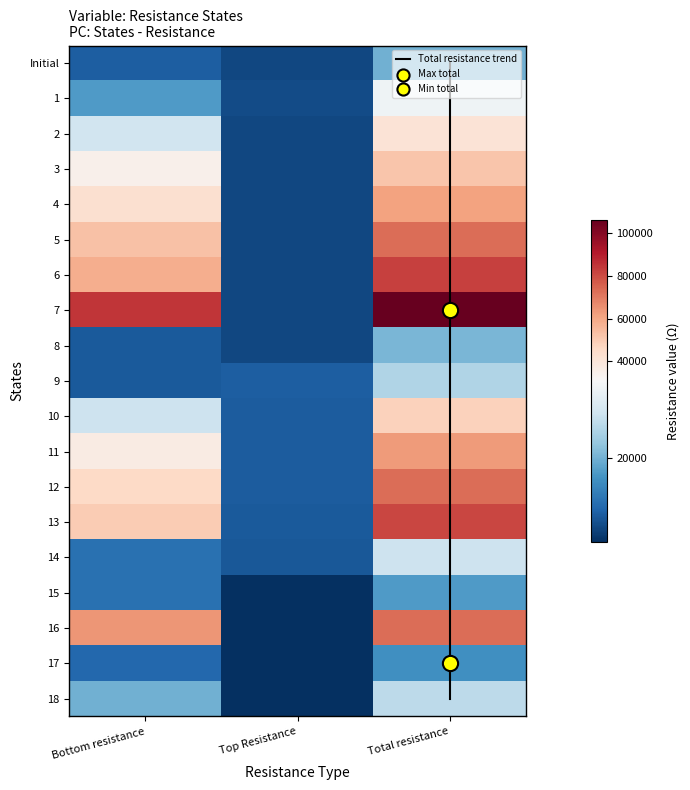

How many values in the 5 series exceed 53000?

1